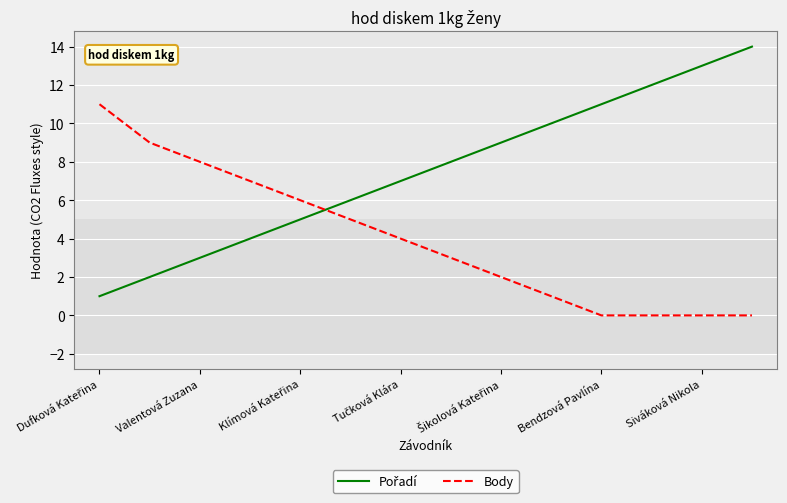

What is the difference between the maximum and minimum values in the Body series?

11